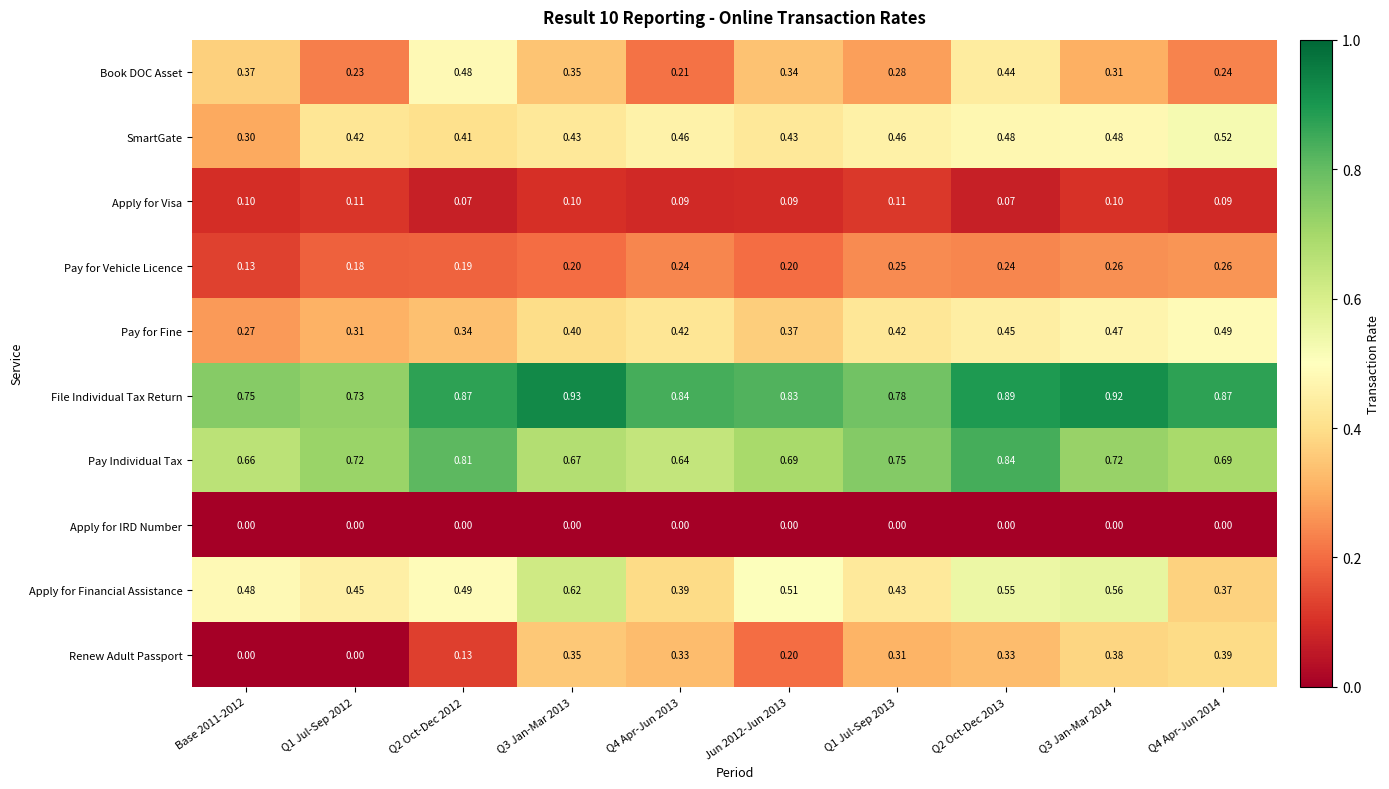

Is the value of Apply for IRD Number at Q4 Apr-Jun 2013 greater than the value of Pay for Vehicle Licence at Q1 Jul-Sep 2012?

No